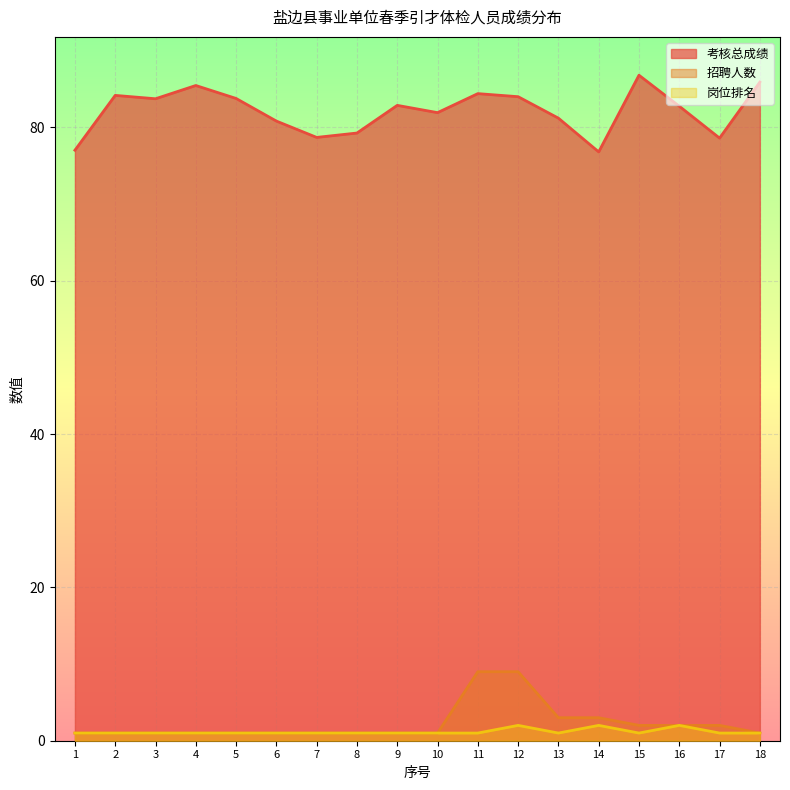

At which label does 岗位排名 reach its peak?

12